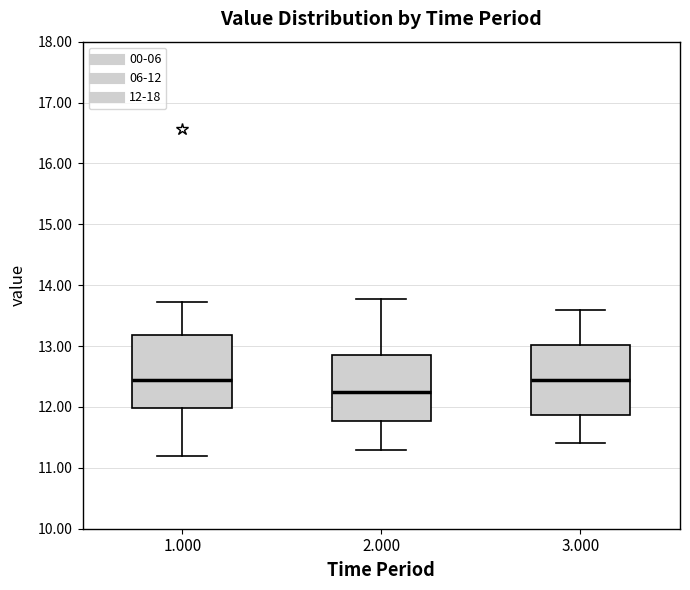

Where does the lower whisker of the box at x = 1.000 end on the y-axis? The values are not printed on the chart, so give them approximately, as read against the axis.

11.2